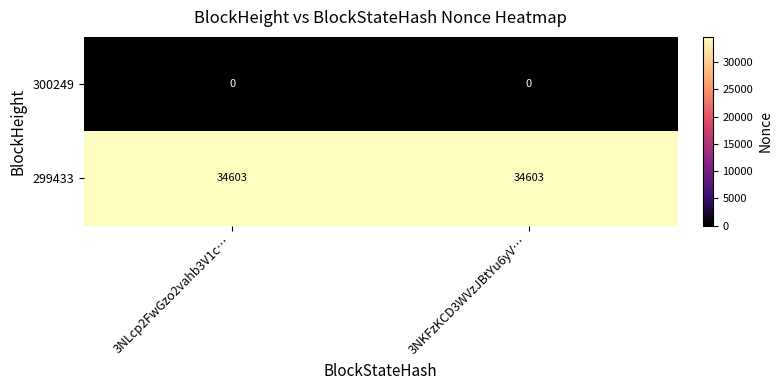

Reading left to right, what are all the values shown in this chart?

300249: 0	0
299433: 34603	34603